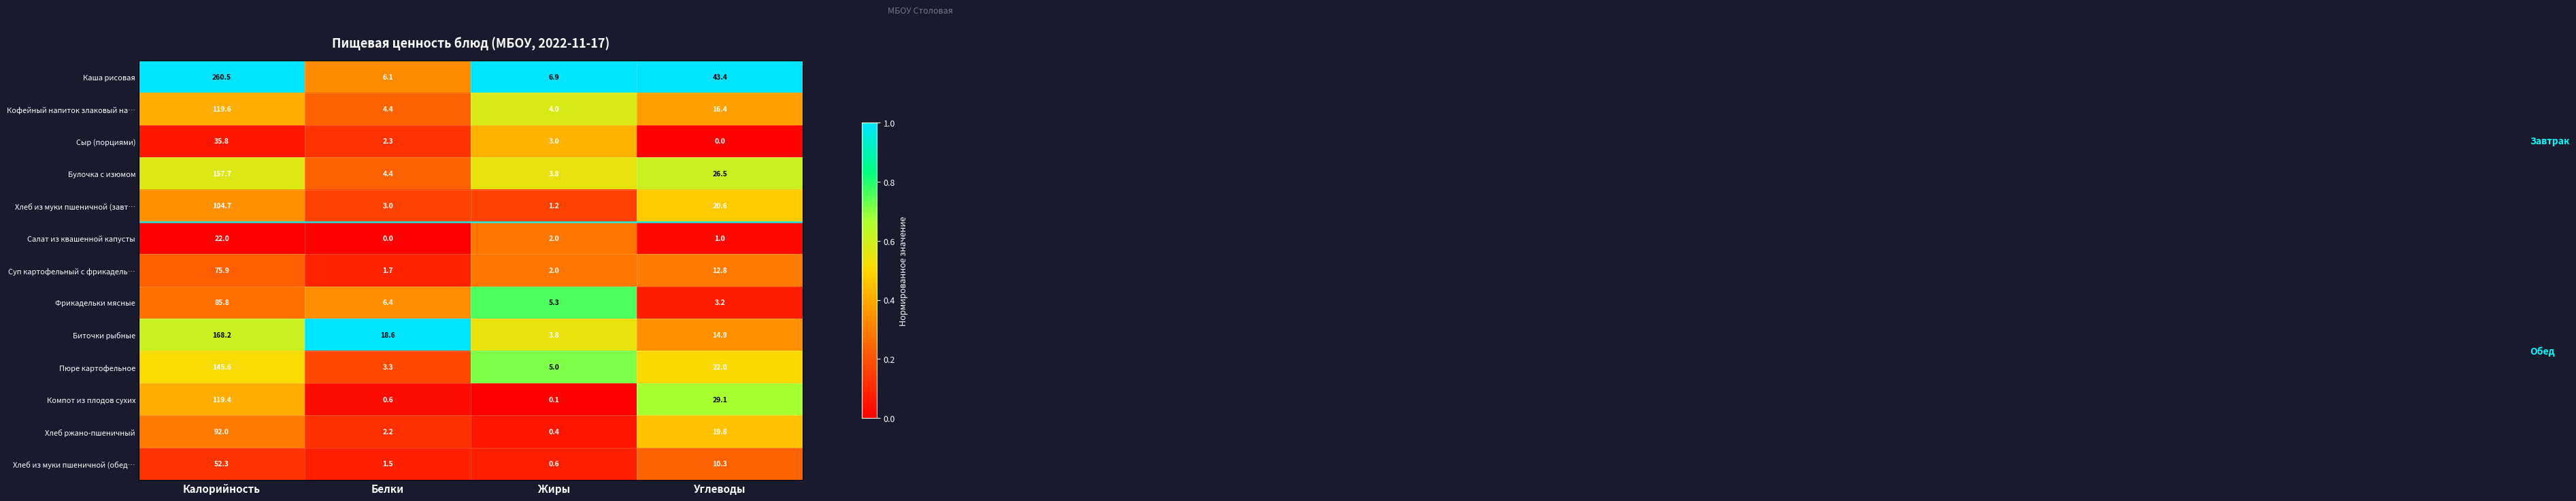

What is the difference between the Кофейный напиток злаковый на… values at Белки and Жиры?

0.4